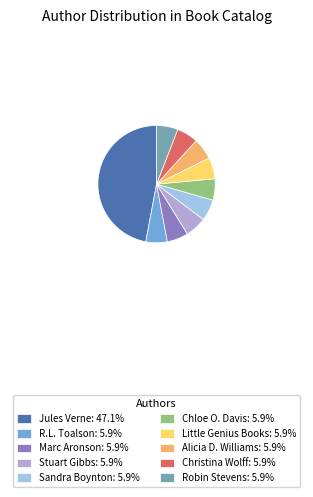

Is there a majority slice in this chart?

No